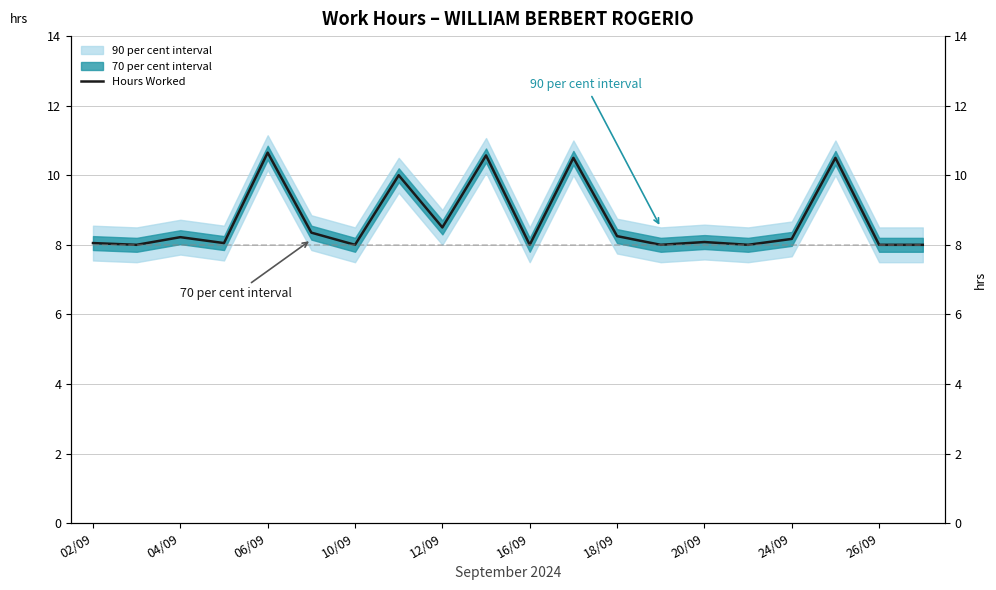

The value at 26/09 is 8.0. True or false?

True